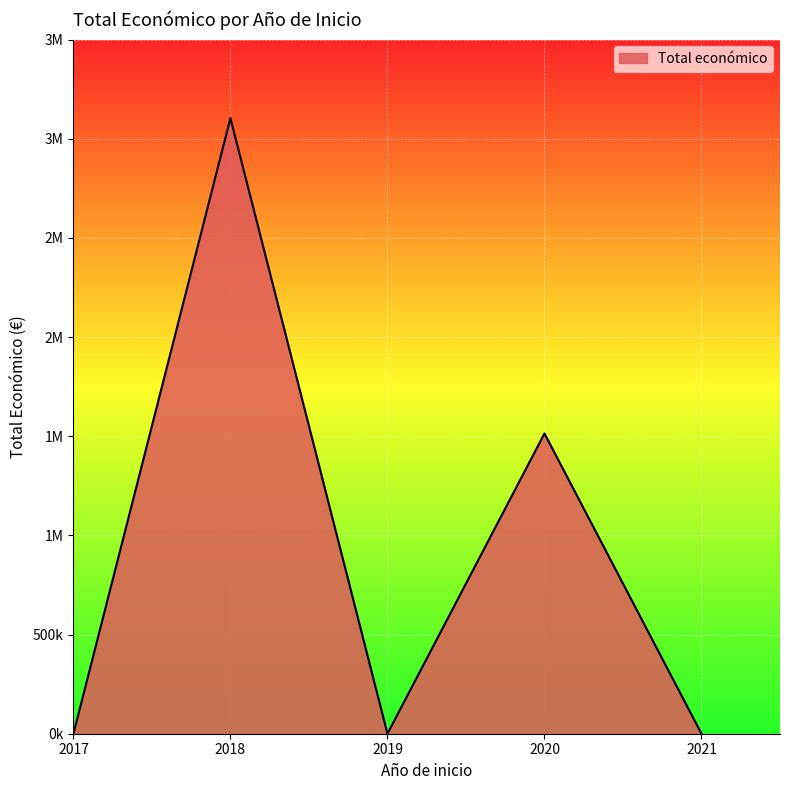

Does the chart have visible grid lines?

Yes